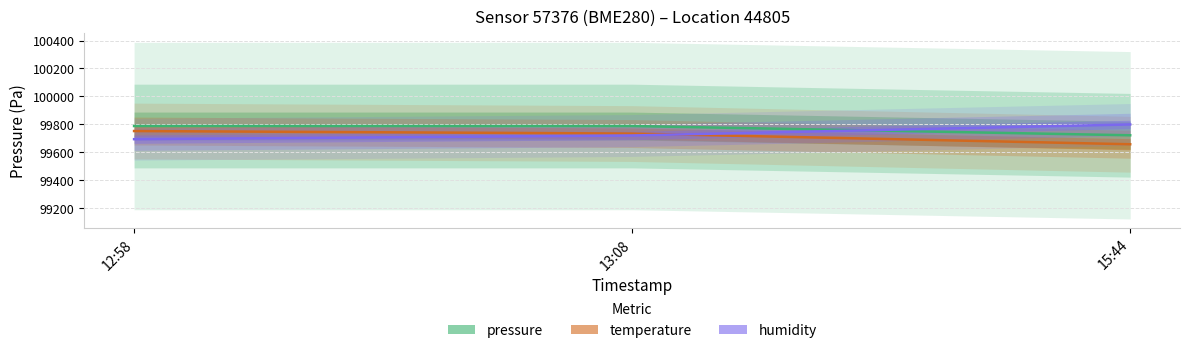

List the labels in order of temperature value, smallest first.

15:44, 13:08, 12:58